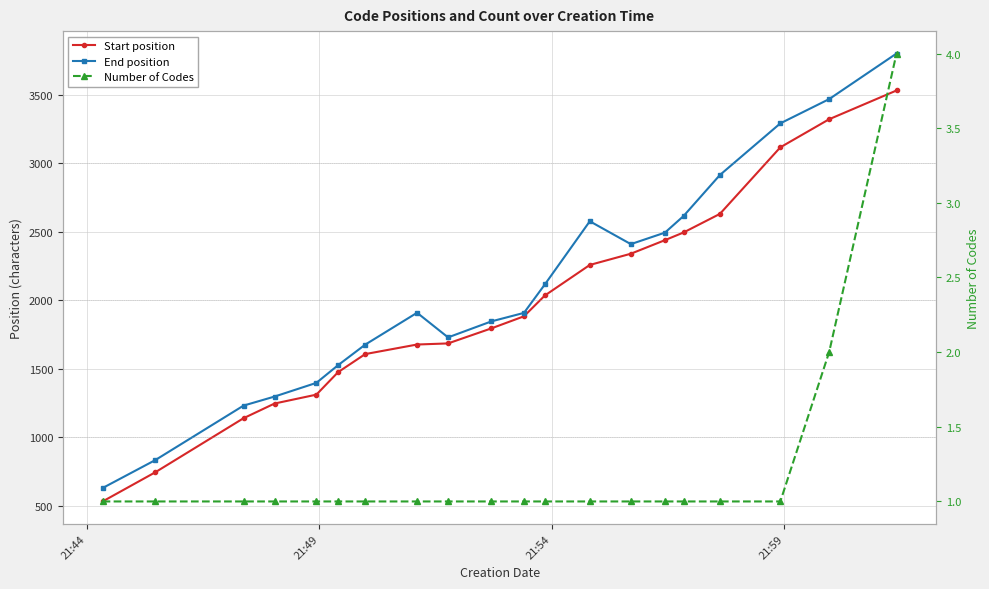

True or false: End position and Number of Codes intersect in this chart.

False